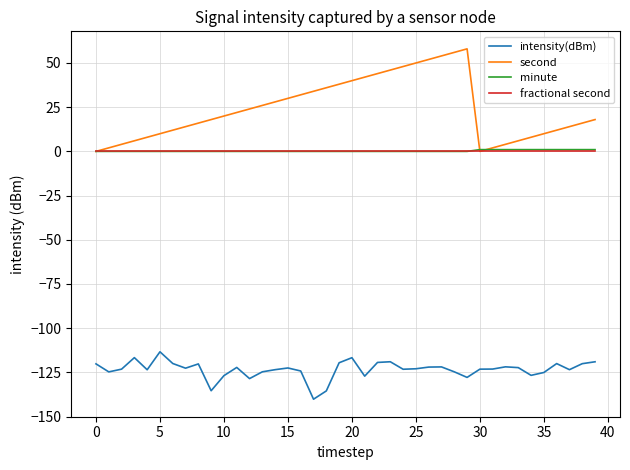

True or false: intensity(dBm) and fractional second cross at least once.

False